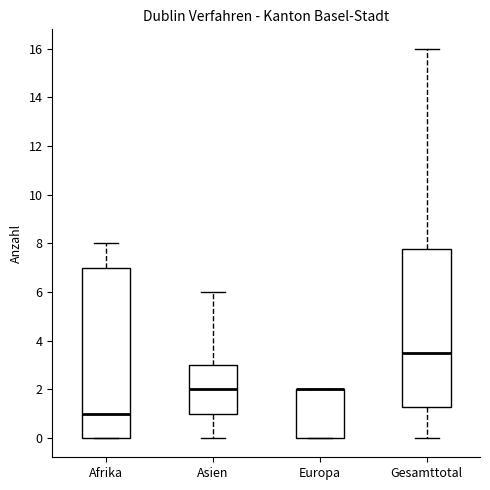

Reading left to right, transcribe this box plot: for each box, give where its median line is, the range the box spans, and where its two whiskers end, as read against the y-axis. The values are not printed on the chart, so give them approximately, as read against the axis.

Afrika: median 1.0, box 0.0 to 7.0, whiskers 0.0 to 8.0
Asien: median 2.0, box 1.0 to 3.0, whiskers 0.0 to 6.0
Europa: median 2.0 (drawn on the box's upper edge), box 0.0 to 2.0, whiskers 0.0 to 2.0
Gesamttotal: median 3.6, box 1.2 to 7.8, whiskers 0.0 to 16.0